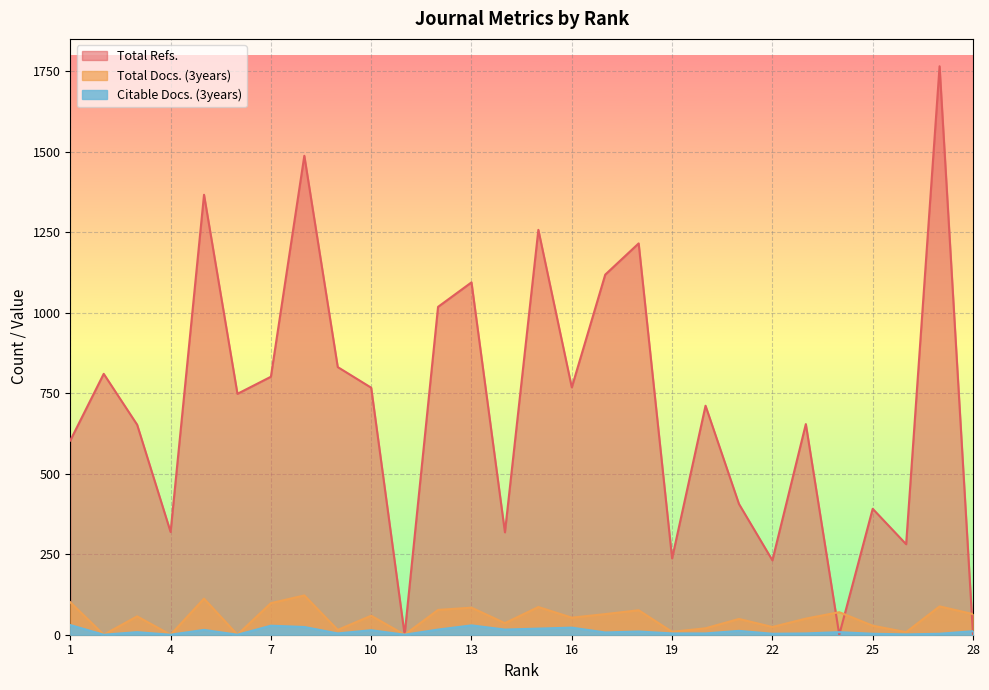

The Citable Docs. (3years) series shows 16 at 12. True or false?

True